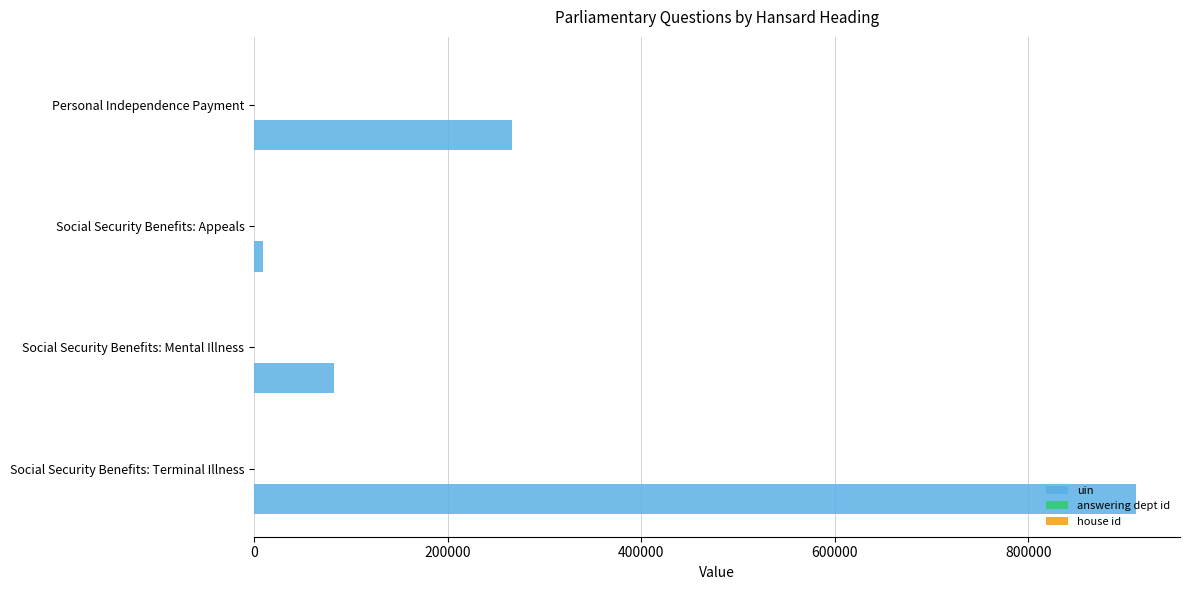

What is the maximum value shown in the chart?

911289